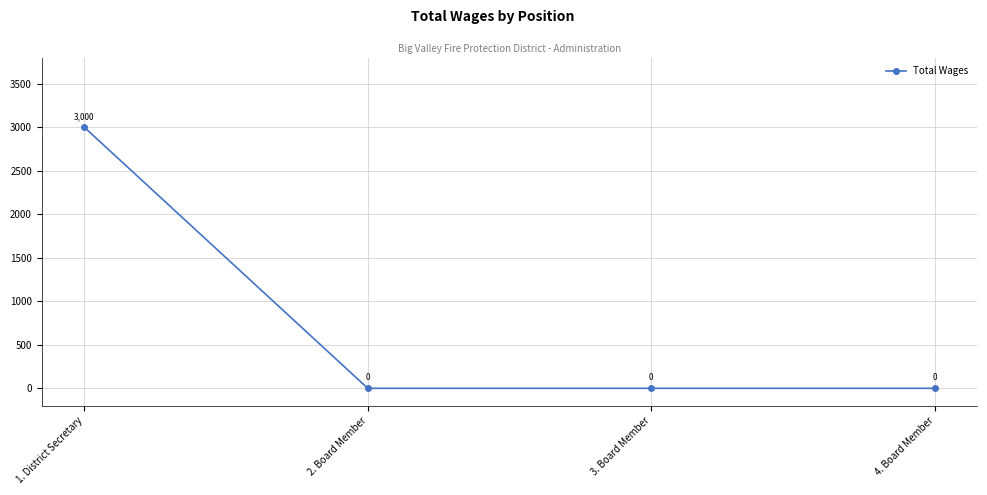

Reading right to left, what are all the values shown in this chart?

0	0	0	3000